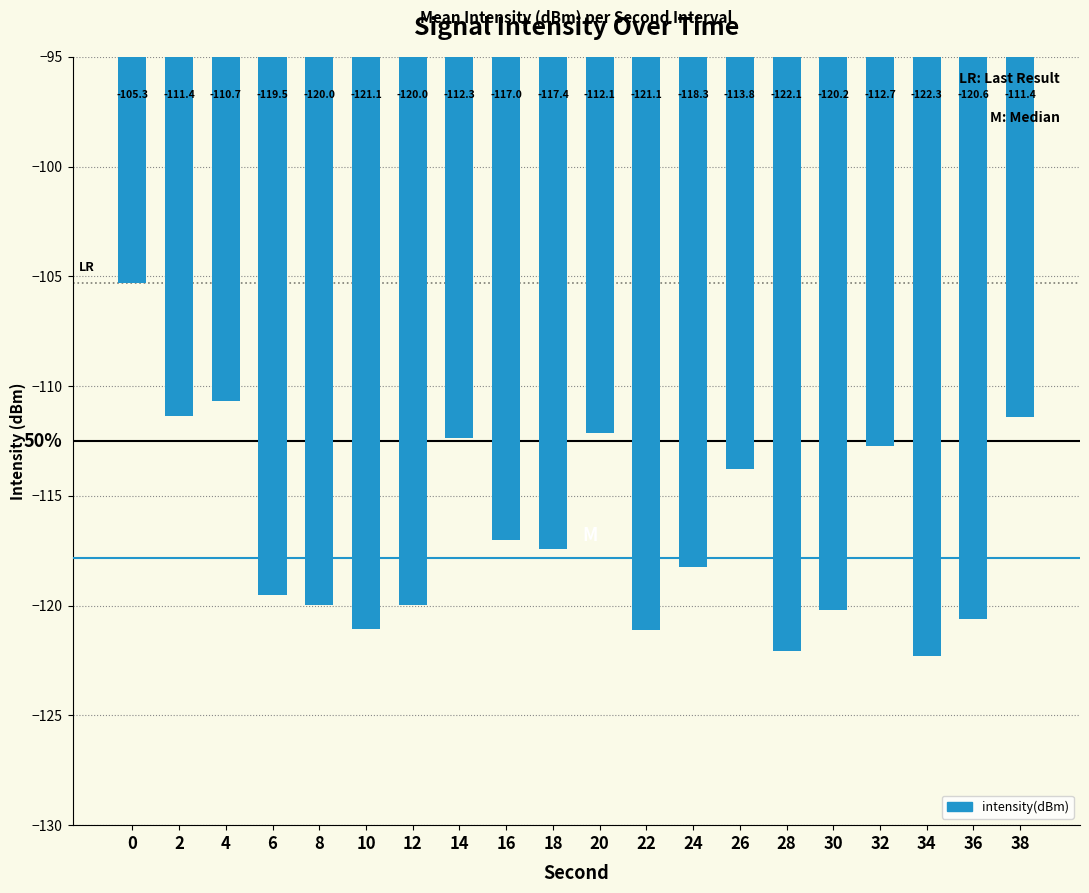

What is the difference between the maximum and minimum values?

17.0